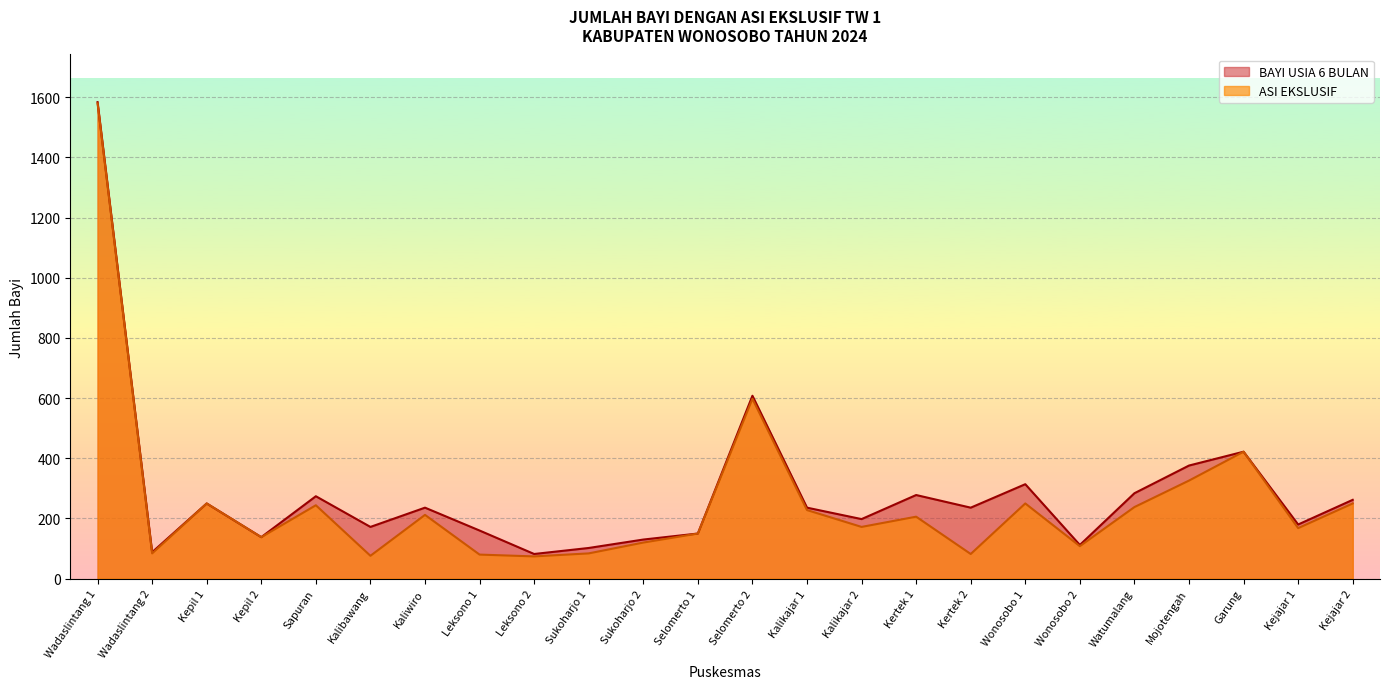

How many values in the BAYI USIA 6 BULAN series are below 236?

11